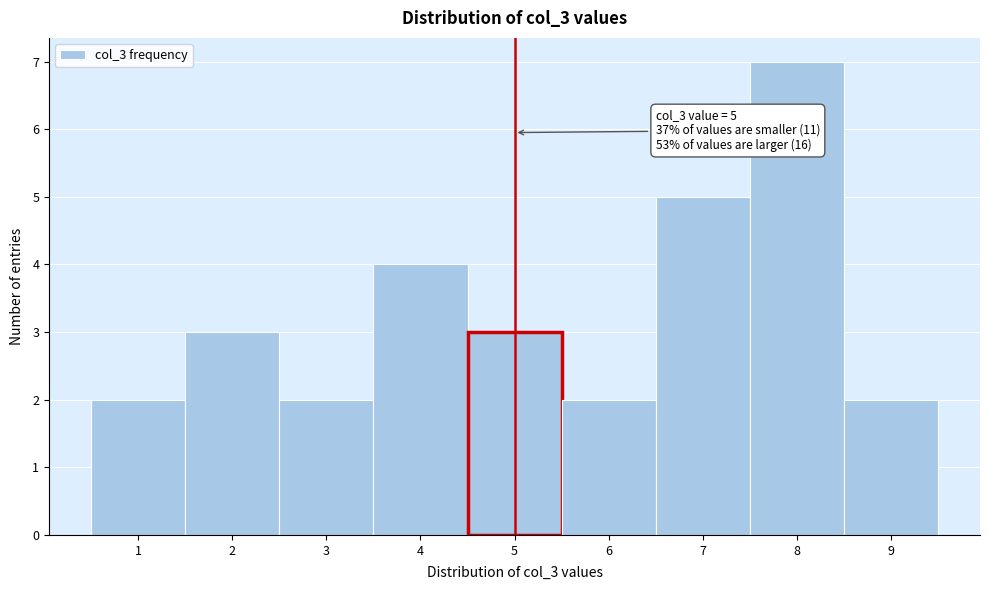

Which range on the x-axis has the tallest bar?

7.5 to 8.5